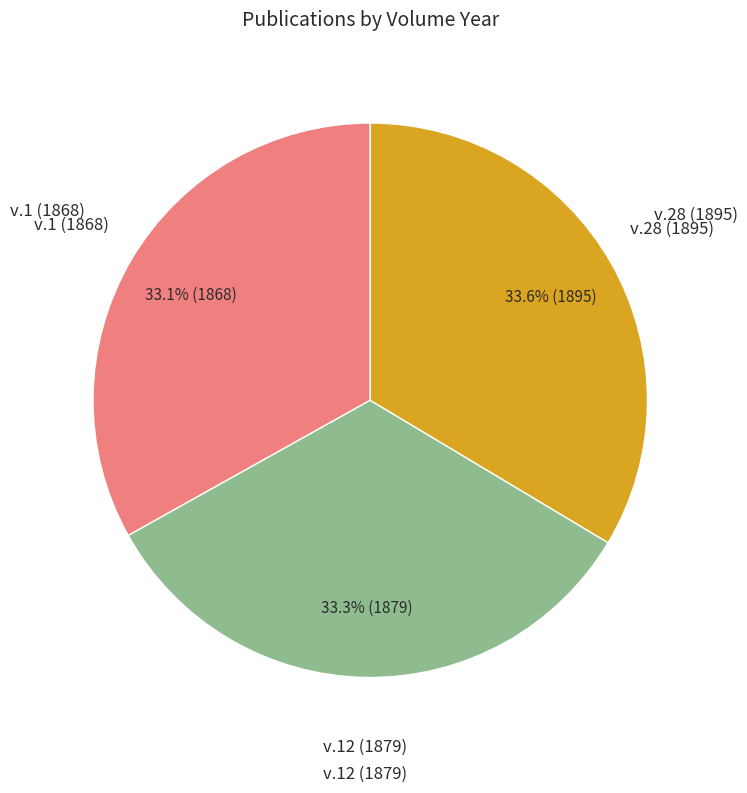

Is there a majority slice in this chart?

No